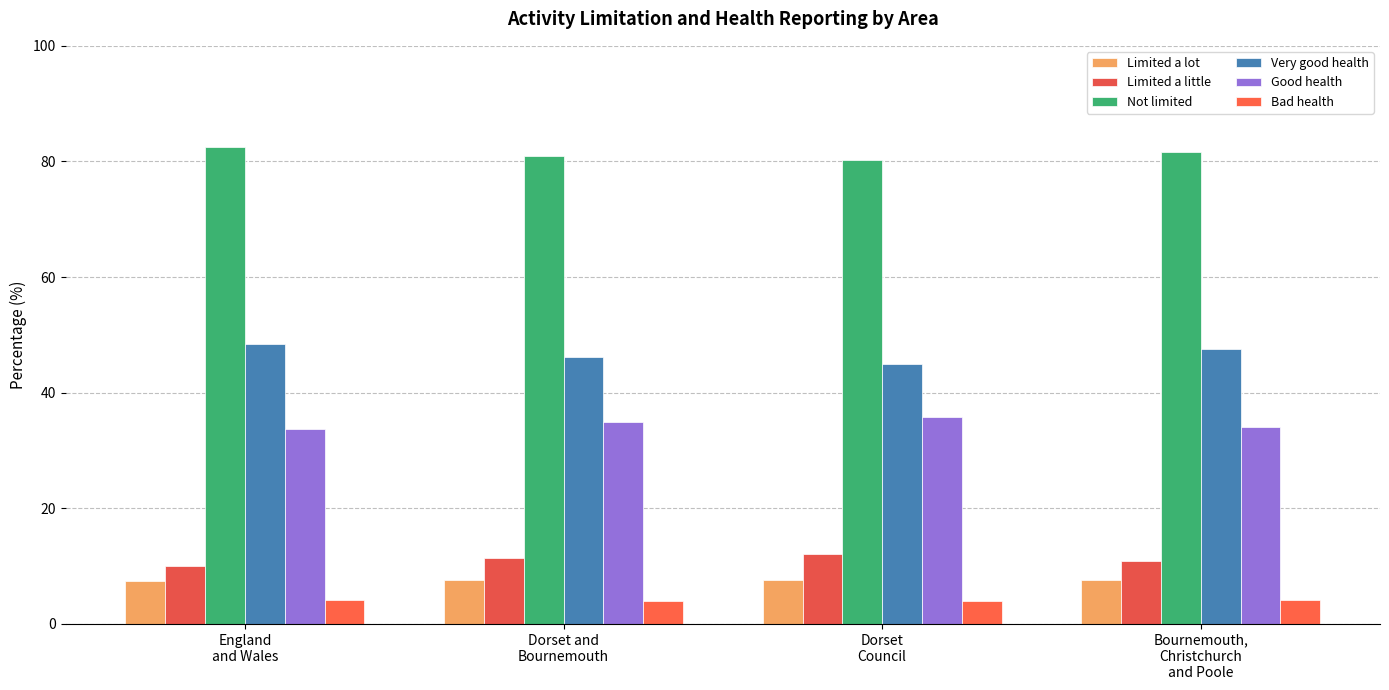

What is the minimum value shown in the chart?

4.0